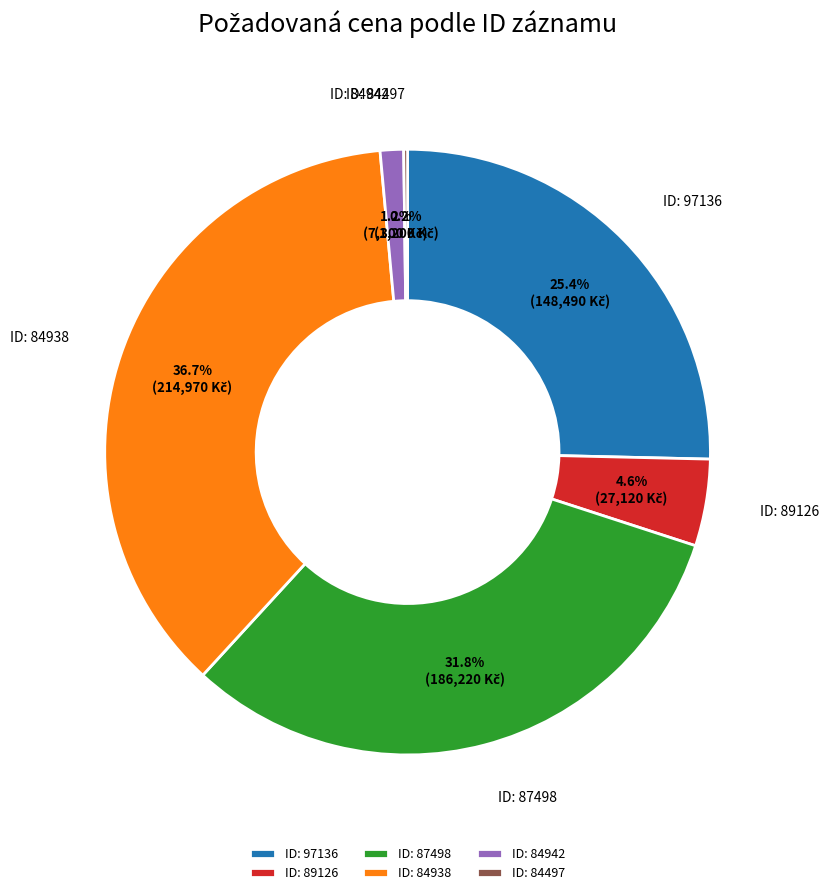

What portion of the pie excludes ID: 97136?

74.6%